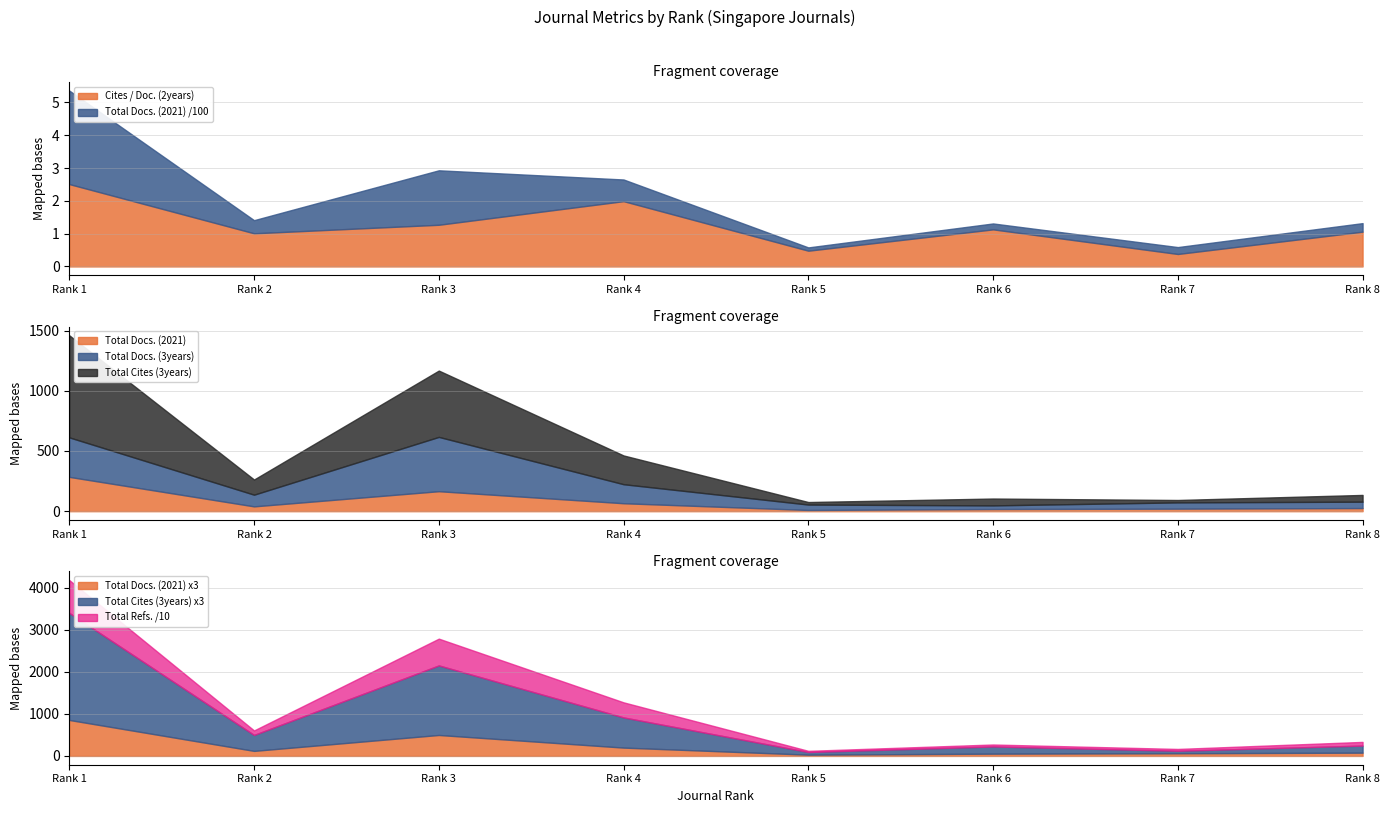

How many distinct data groups are displayed?

5